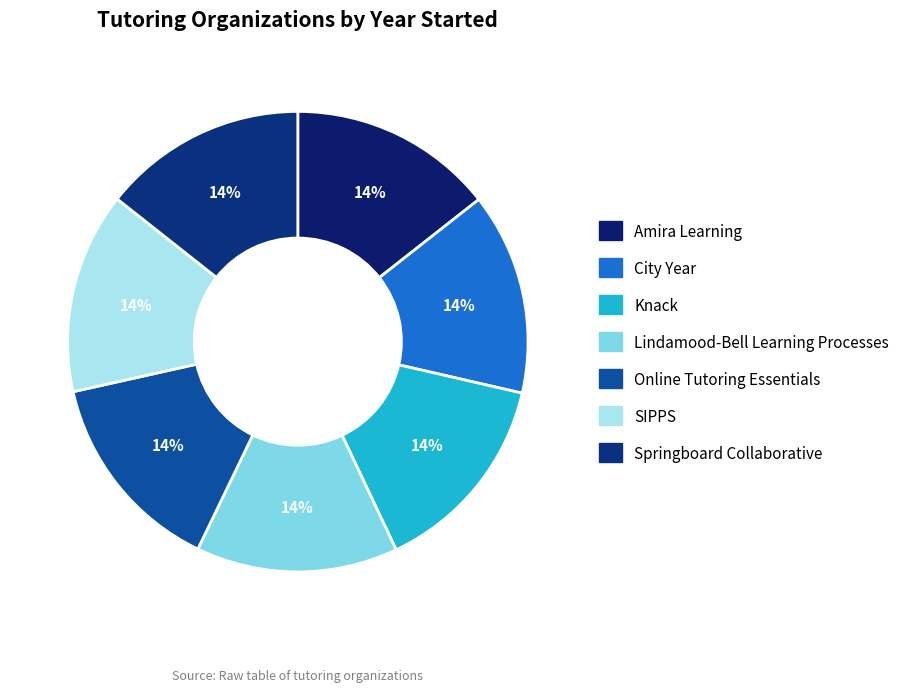

Count the number of slices in the pie.

7